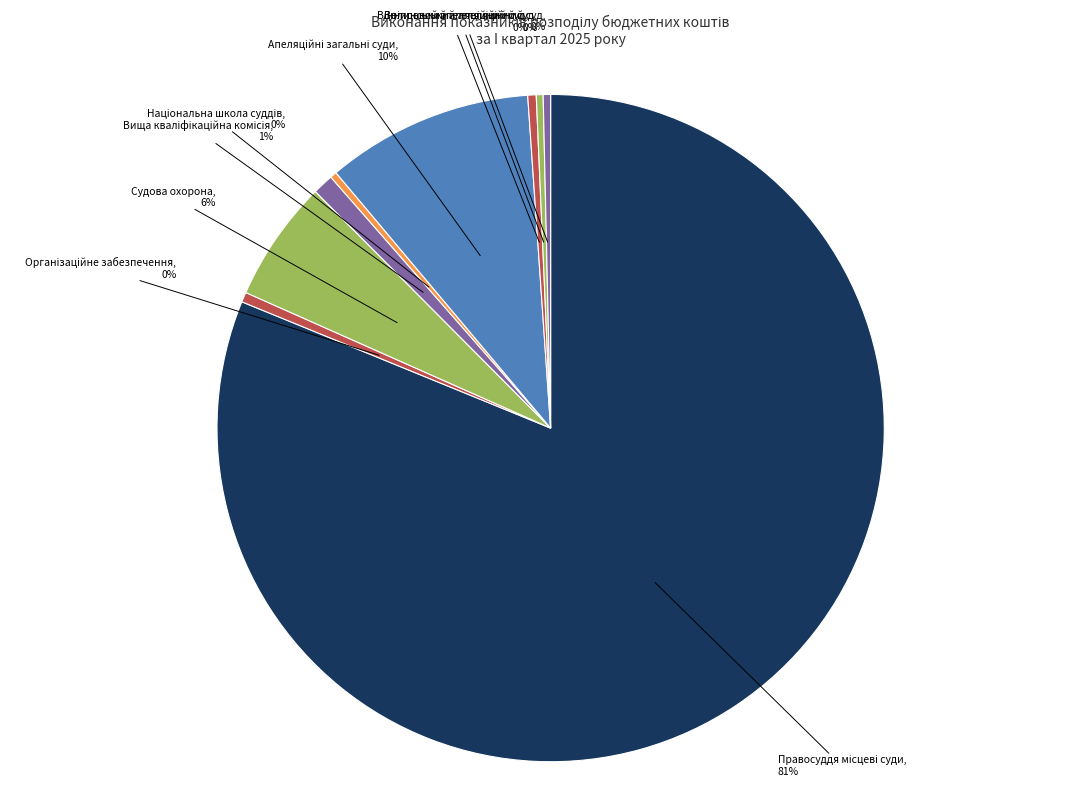

How many segments does this pie chart have?

9